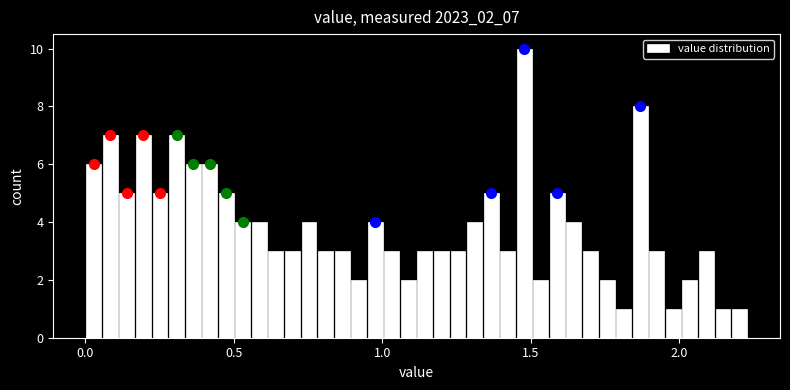

Around what value on the x-axis is the tallest bar? Give the approximate position of its centre, as read against the axis.

1.50